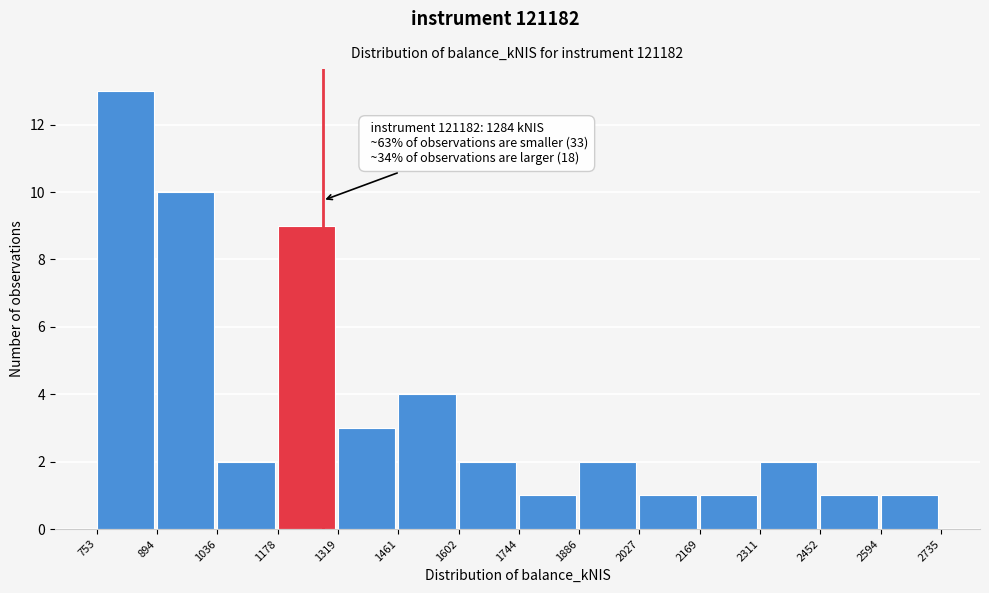

Over which range of the x-axis is the bar tallest?

753 to 894